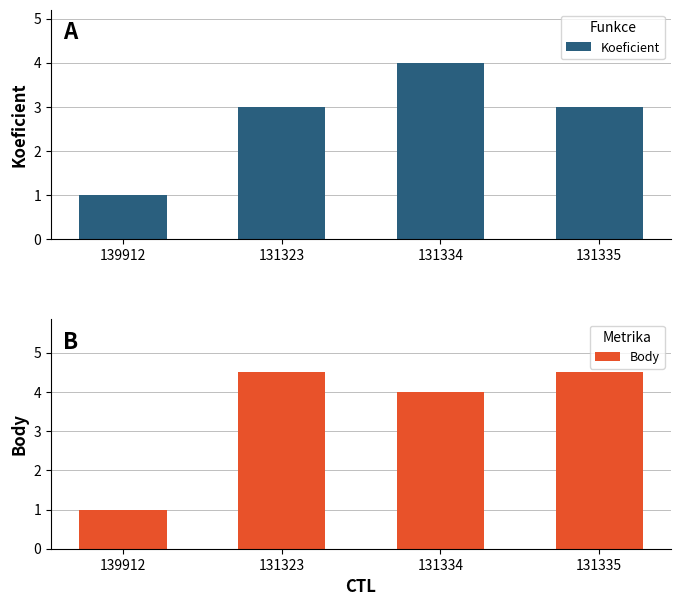

Reading left to right, what are all the values shown in this chart?

Koeficient: 1.0	3.0	4.0	3.0
Body: 1.0	4.5	4.0	4.5